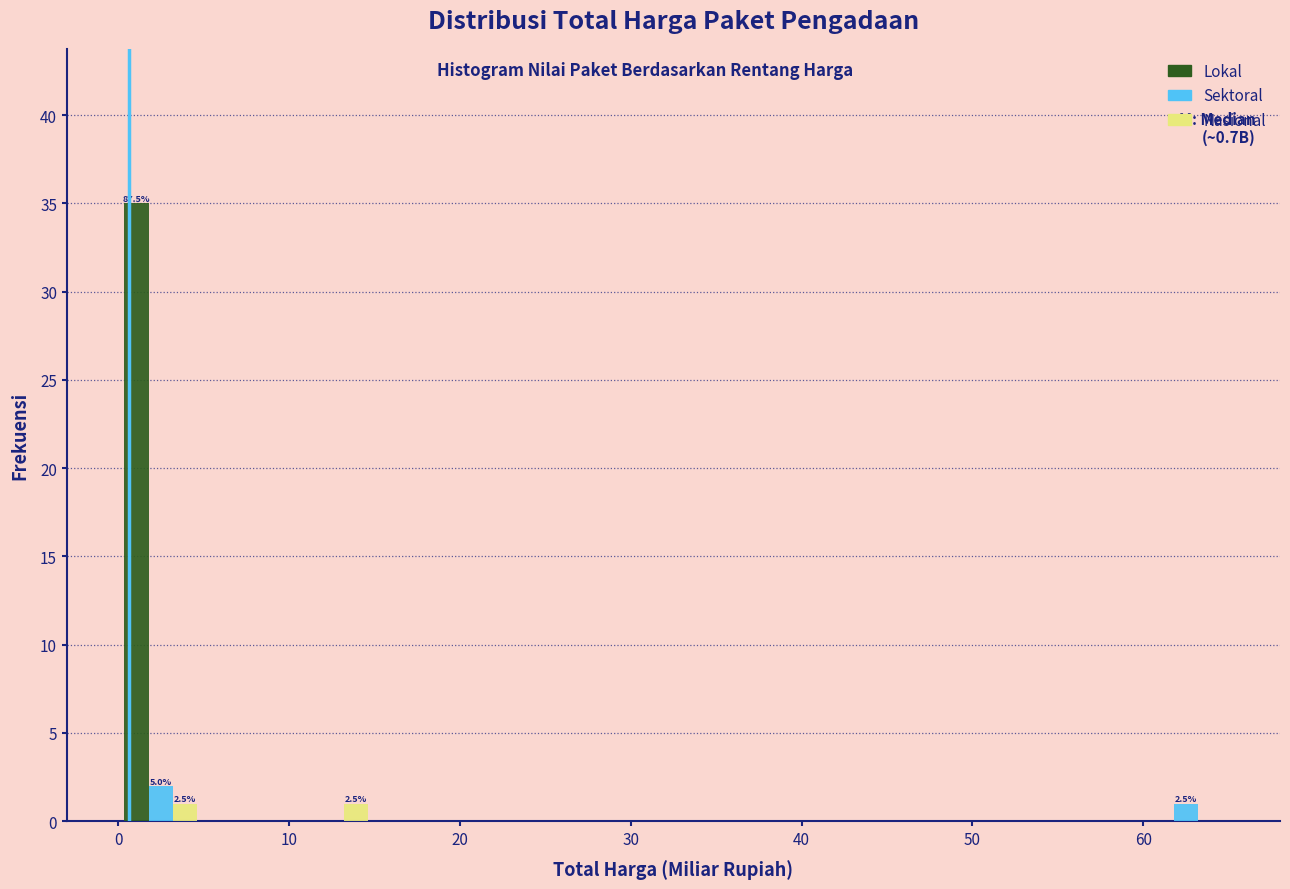

In the Sektoral series, which range on the x-axis has the tallest bar?

0 to 5